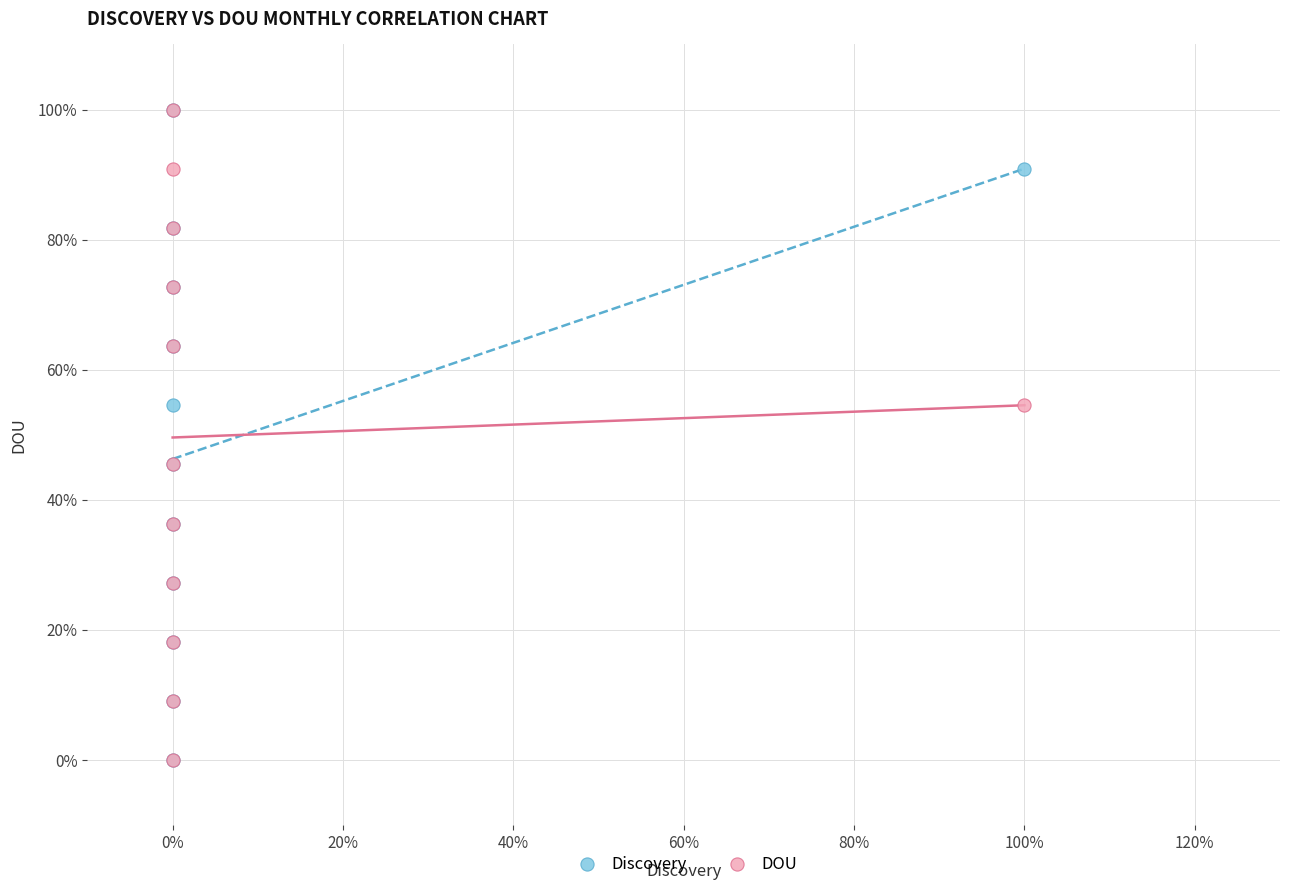

What are all the series names shown in the legend?

Discovery, DOU